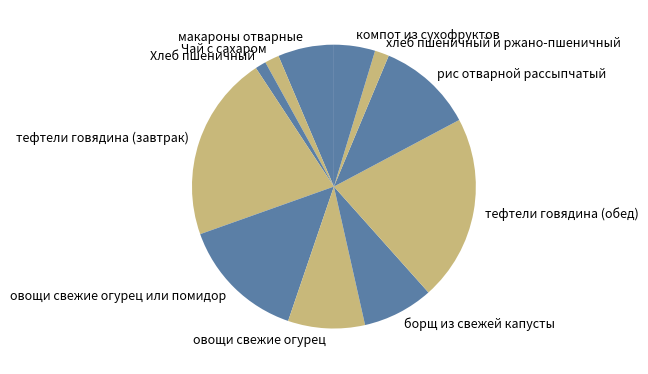

Between компот из сухофруктов and Чай с сахаром, which is larger?

компот из сухофруктов